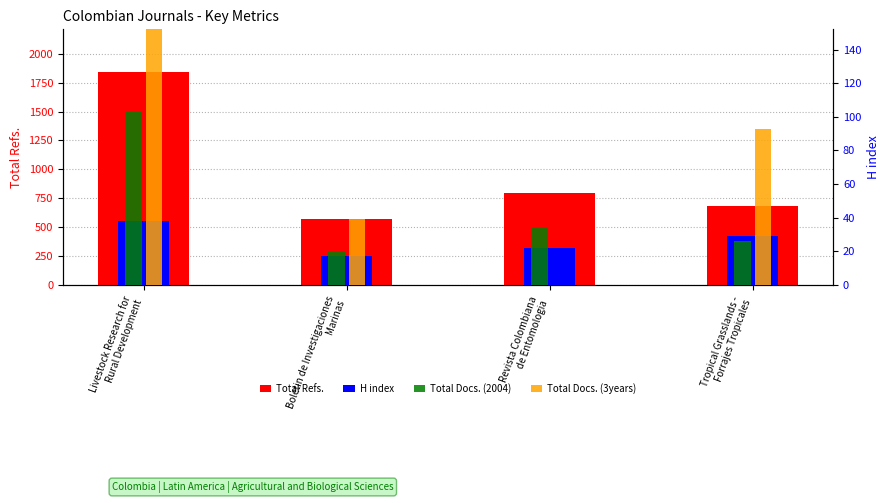

How many data points in H index are less than 29?

2